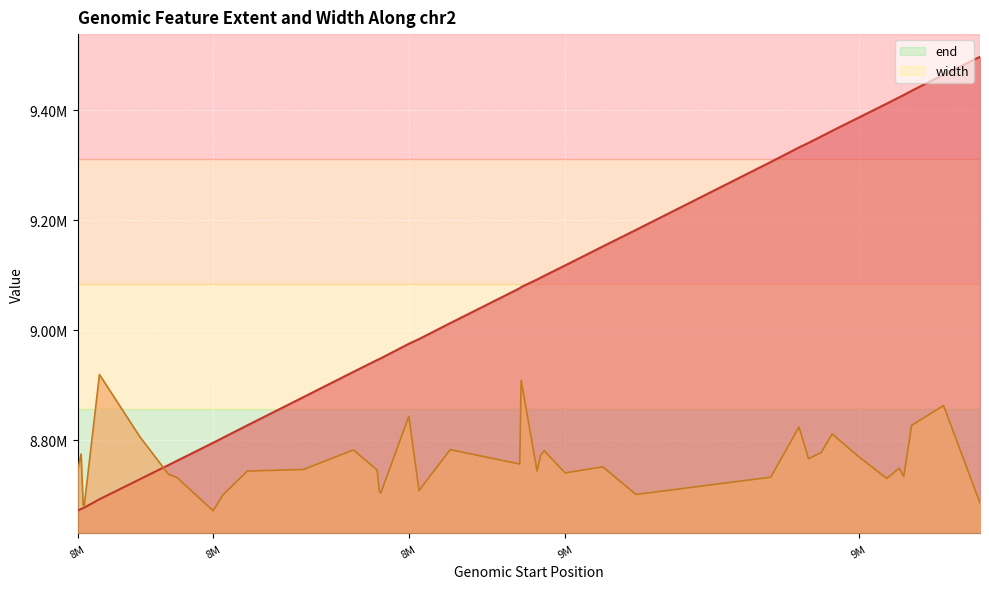

What is the highest value of the end series?

9497658.0